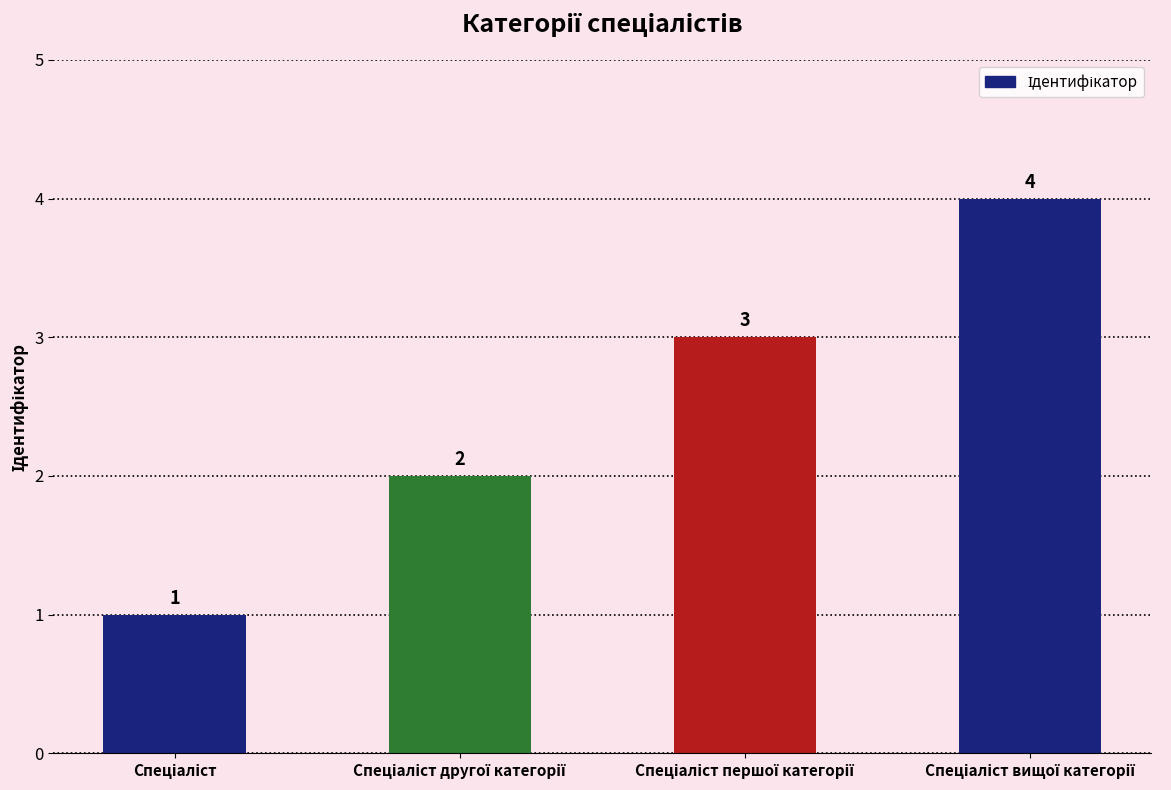

How many values are between 2 and 4?

3